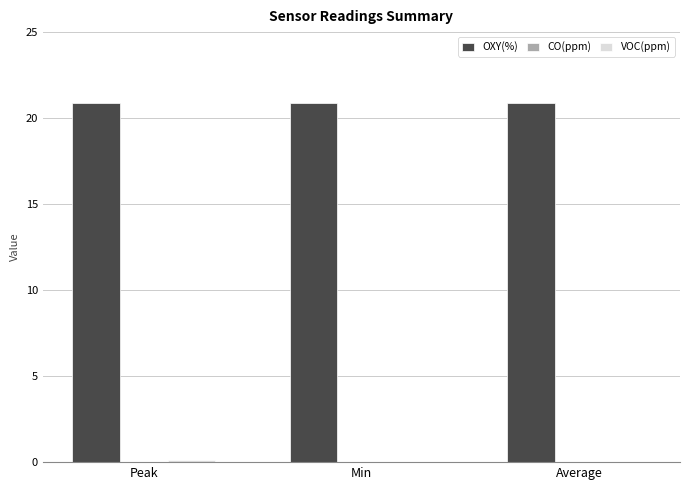

Which series has the largest total across all categories?

OXY(%)